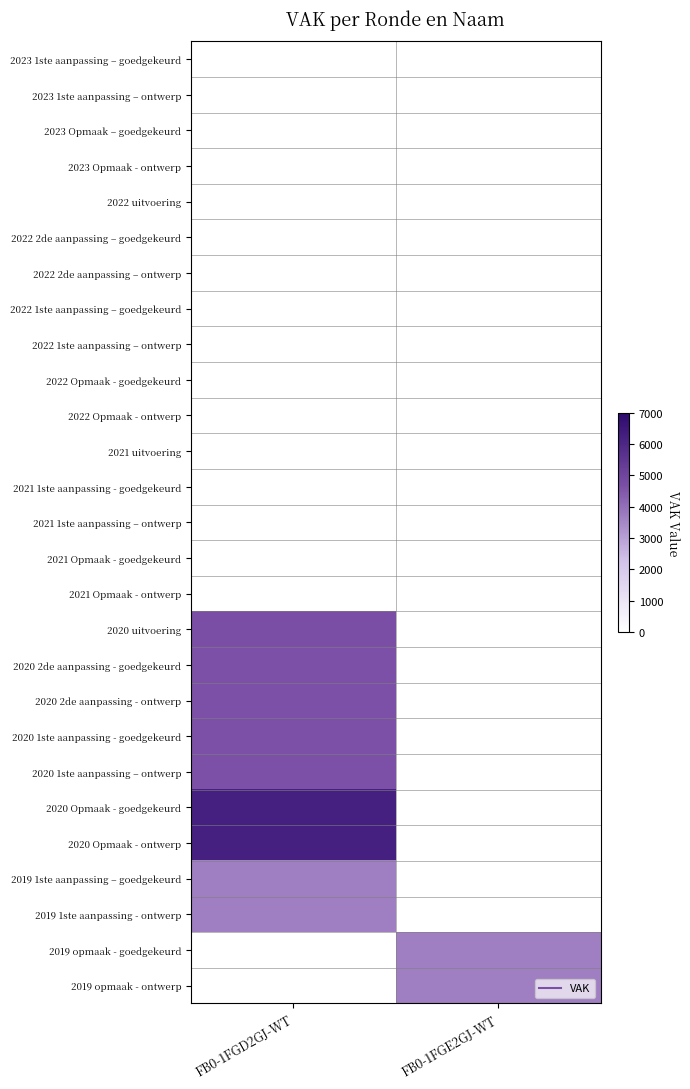

Reading left to right, transcribe all the data shown in this chart.

2023 1ste aanpassing – goedgekeurd: FB0-1FGD2GJ-WT=0	FB0-1FGE2GJ-WT=0
2023 1ste aanpassing – ontwerp: FB0-1FGD2GJ-WT=0	FB0-1FGE2GJ-WT=0
2023 Opmaak – goedgekeurd: FB0-1FGD2GJ-WT=0	FB0-1FGE2GJ-WT=0
2023 Opmaak - ontwerp: FB0-1FGD2GJ-WT=0	FB0-1FGE2GJ-WT=0
2022 uitvoering: FB0-1FGD2GJ-WT=0	FB0-1FGE2GJ-WT=0
2022 2de aanpassing – goedgekeurd: FB0-1FGD2GJ-WT=0	FB0-1FGE2GJ-WT=0
2022 2de aanpassing – ontwerp: FB0-1FGD2GJ-WT=0	FB0-1FGE2GJ-WT=0
2022 1ste aanpassing – goedgekeurd: FB0-1FGD2GJ-WT=0	FB0-1FGE2GJ-WT=0
2022 1ste aanpassing – ontwerp: FB0-1FGD2GJ-WT=0	FB0-1FGE2GJ-WT=0
2022 Opmaak - goedgekeurd: FB0-1FGD2GJ-WT=0	FB0-1FGE2GJ-WT=0
2022 Opmaak - ontwerp: FB0-1FGD2GJ-WT=0	FB0-1FGE2GJ-WT=0
2021 uitvoering: FB0-1FGD2GJ-WT=0	FB0-1FGE2GJ-WT=0
2021 1ste aanpassing - goedgekeurd: FB0-1FGD2GJ-WT=0	FB0-1FGE2GJ-WT=0
2021 1ste aanpassing – ontwerp: FB0-1FGD2GJ-WT=0	FB0-1FGE2GJ-WT=0
2021 Opmaak - goedgekeurd: FB0-1FGD2GJ-WT=0	FB0-1FGE2GJ-WT=0
2021 Opmaak - ontwerp: FB0-1FGD2GJ-WT=0	FB0-1FGE2GJ-WT=0
2020 uitvoering: FB0-1FGD2GJ-WT=4681	FB0-1FGE2GJ-WT=0
2020 2de aanpassing - goedgekeurd: FB0-1FGD2GJ-WT=4628	FB0-1FGE2GJ-WT=0
2020 2de aanpassing - ontwerp: FB0-1FGD2GJ-WT=4628	FB0-1FGE2GJ-WT=0
2020 1ste aanpassing - goedgekeurd: FB0-1FGD2GJ-WT=4628	FB0-1FGE2GJ-WT=0
2020 1ste aanpassing – ontwerp: FB0-1FGD2GJ-WT=4628	FB0-1FGE2GJ-WT=0
2020 Opmaak - goedgekeurd: FB0-1FGD2GJ-WT=6223	FB0-1FGE2GJ-WT=0
2020 Opmaak - ontwerp: FB0-1FGD2GJ-WT=6223	FB0-1FGE2GJ-WT=0
2019 1ste aanpassing – goedgekeurd: FB0-1FGD2GJ-WT=3672	FB0-1FGE2GJ-WT=0
2019 1ste aanpassing - ontwerp: FB0-1FGD2GJ-WT=3672	FB0-1FGE2GJ-WT=0
2019 opmaak - goedgekeurd: FB0-1FGD2GJ-WT=0	FB0-1FGE2GJ-WT=3675
2019 opmaak - ontwerp: FB0-1FGD2GJ-WT=0	FB0-1FGE2GJ-WT=3675